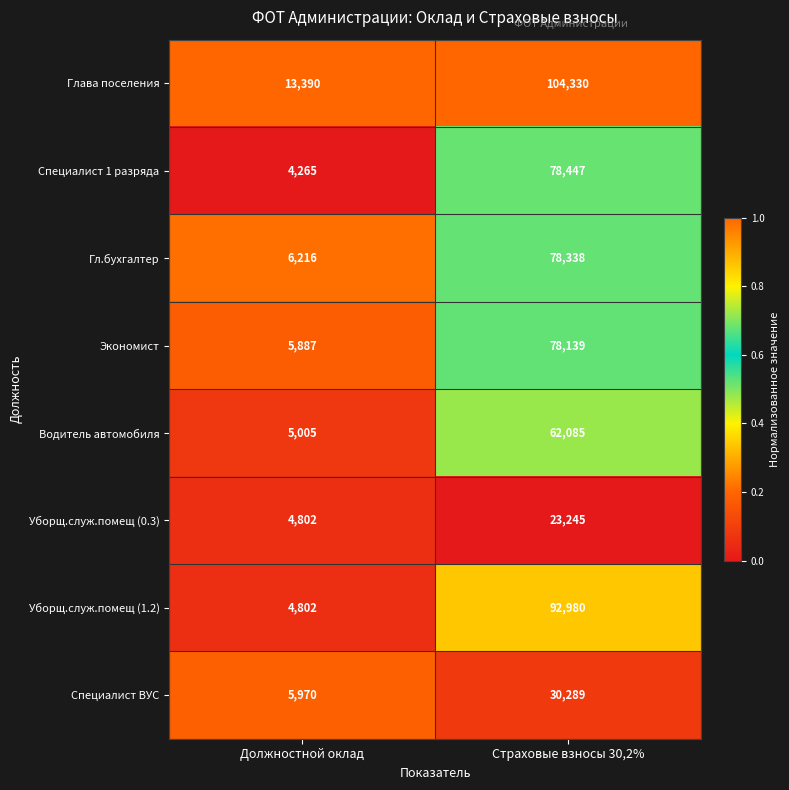

At which category is the sum across all series the highest?

Страховые взносы 30,2%